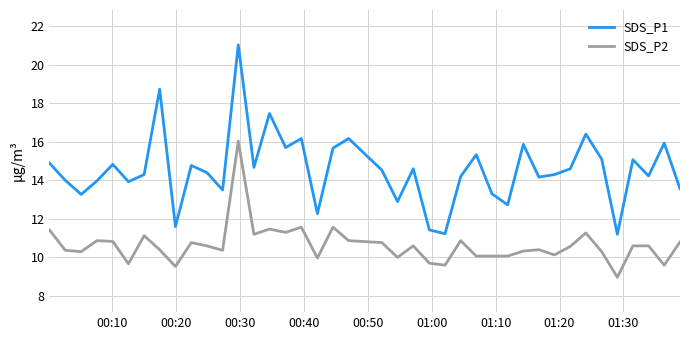

What is the lowest value of the SDS_P2 series?

9.0